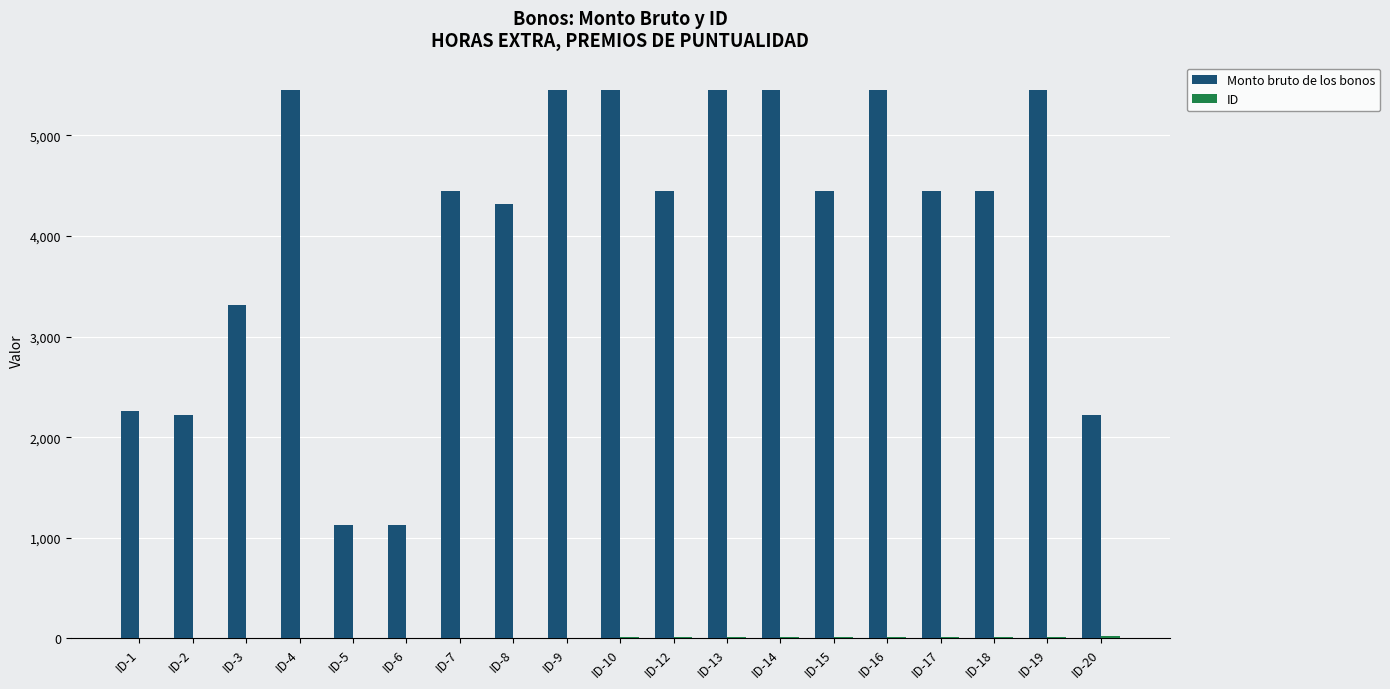

Which series has the largest total across all categories?

Monto bruto de los bonos